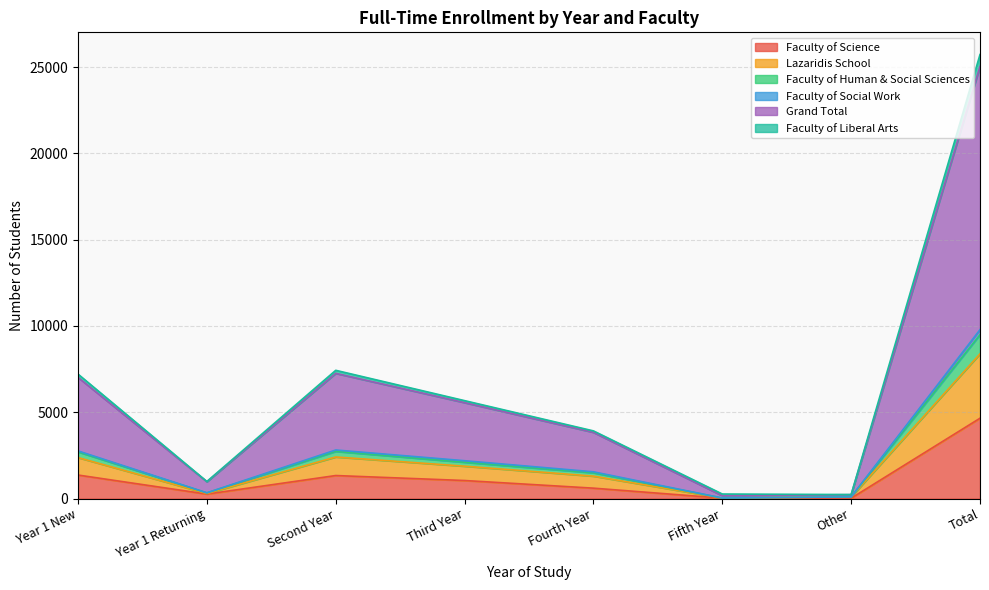

At which category does Lazaridis School reach its first local peak?

Second Year